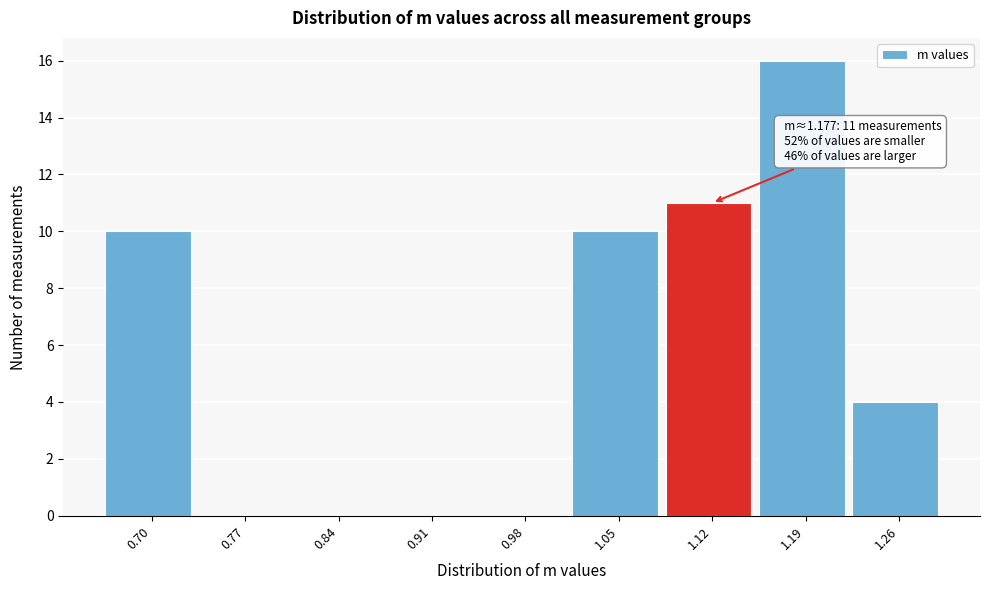

Reading left to right, extract all data points from this chart.

0.70=10	0.77=0	0.84=0	0.91=0	0.98=0	1.05=10	1.12=11	1.19=16	1.26=4